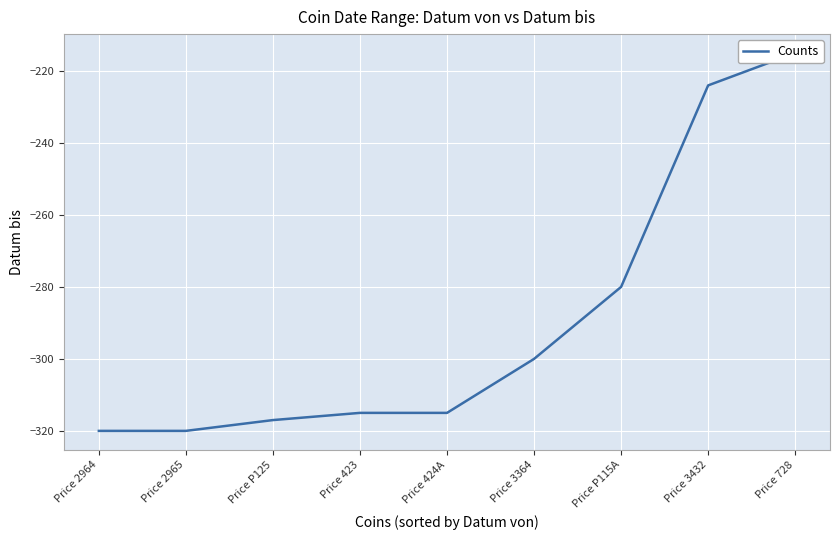

The value at Price 728 is -215. True or false?

True